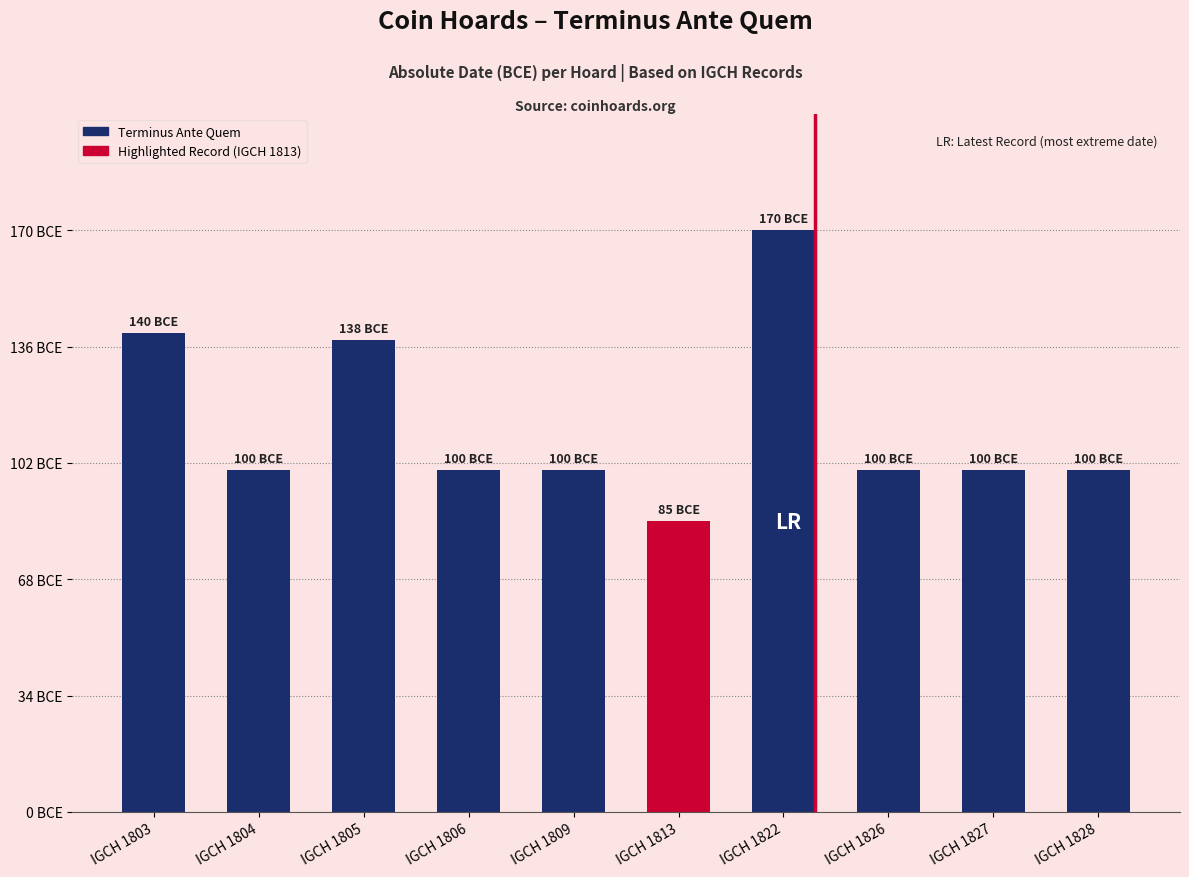

What is the sum of the values at IGCH 1828 and IGCH 1822?

270